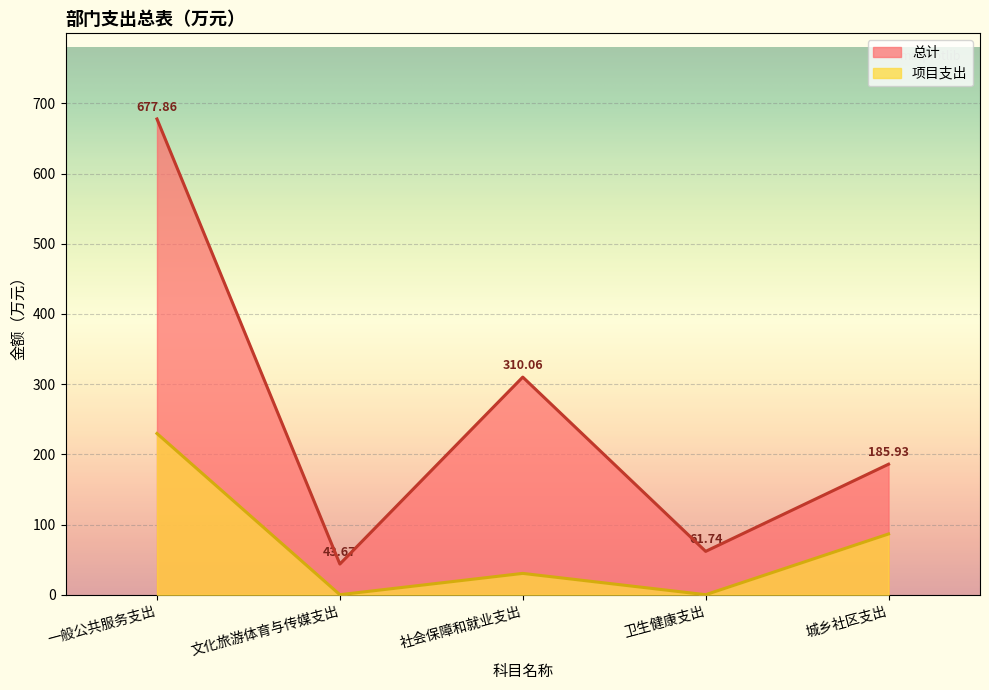

True or false: 总计 and 项目支出 cross at least once.

False